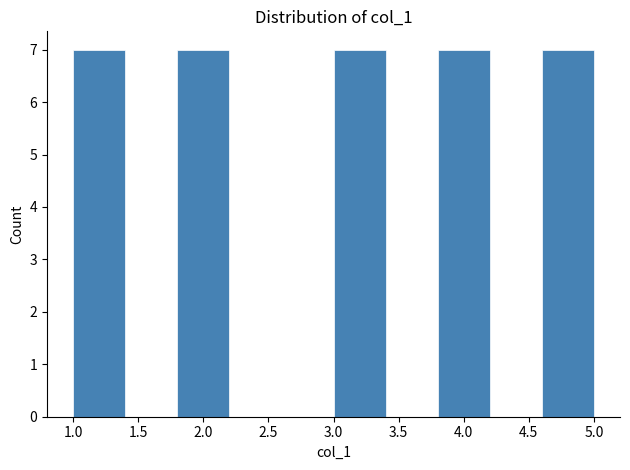

What is the height of the bar covering 3.8 to 4.2 on the x-axis? The values are not printed on the chart, so give them approximately, as read against the axis.

7